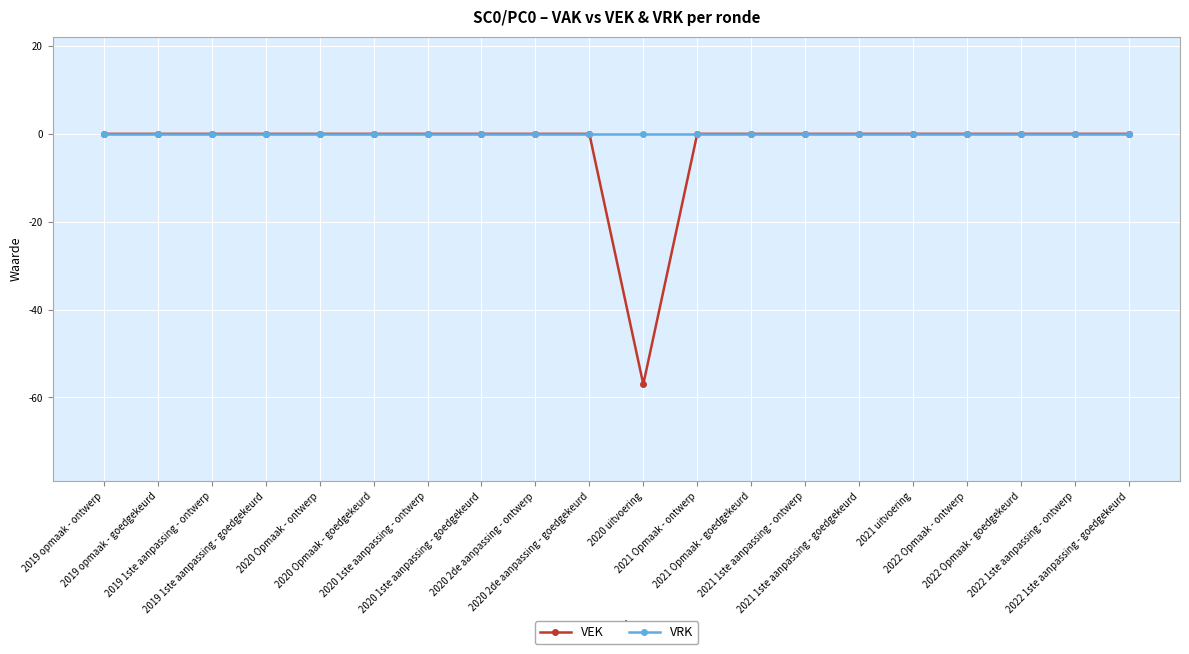

What is the lowest value of the VEK series?

-57